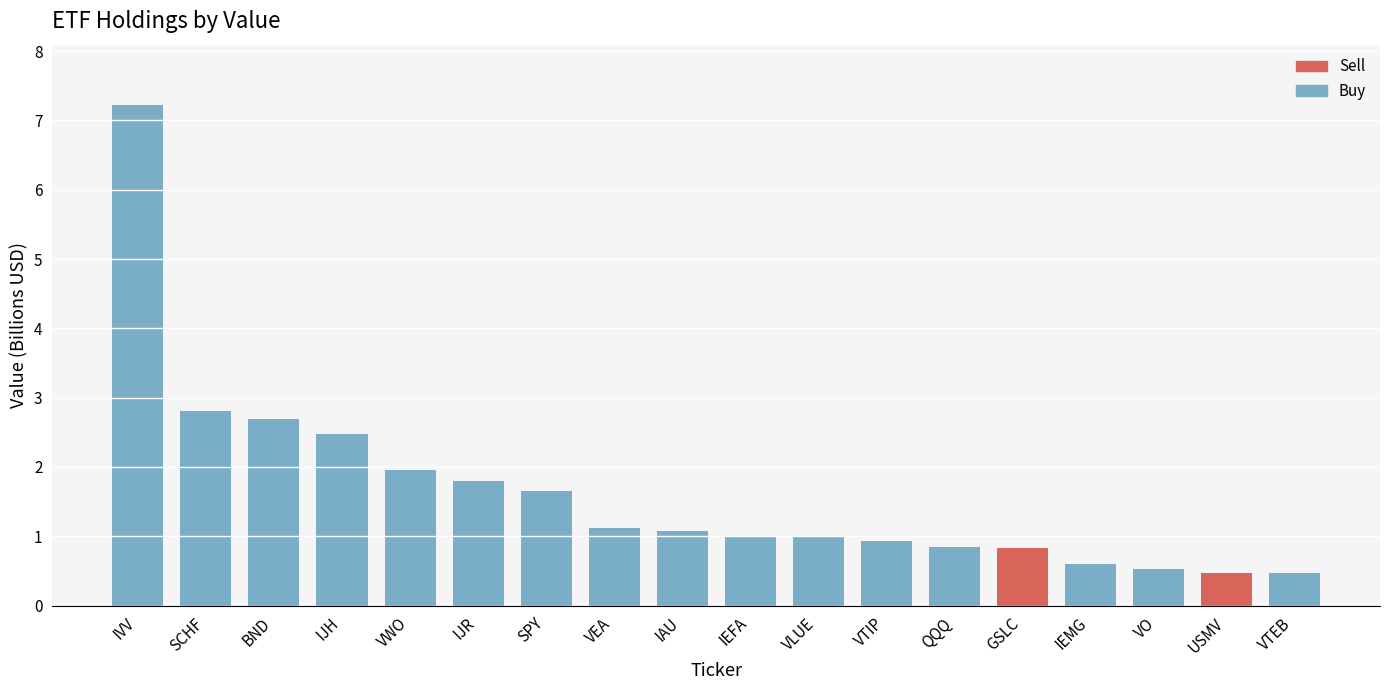

Reading left to right, list all the values displayed in this chart.

IVV=7.2	SCHF=2.8	BND=2.7	IJH=2.5	VWO=2.0	IJR=1.8	SPY=1.6	VEA=1.1	IAU=1.1	IEFA=1.0	VLUE=1.0	VTIP=0.9	QQQ=0.8	GSLC=0.8	IEMG=0.6	VO=0.5	USMV=0.5	VTEB=0.5